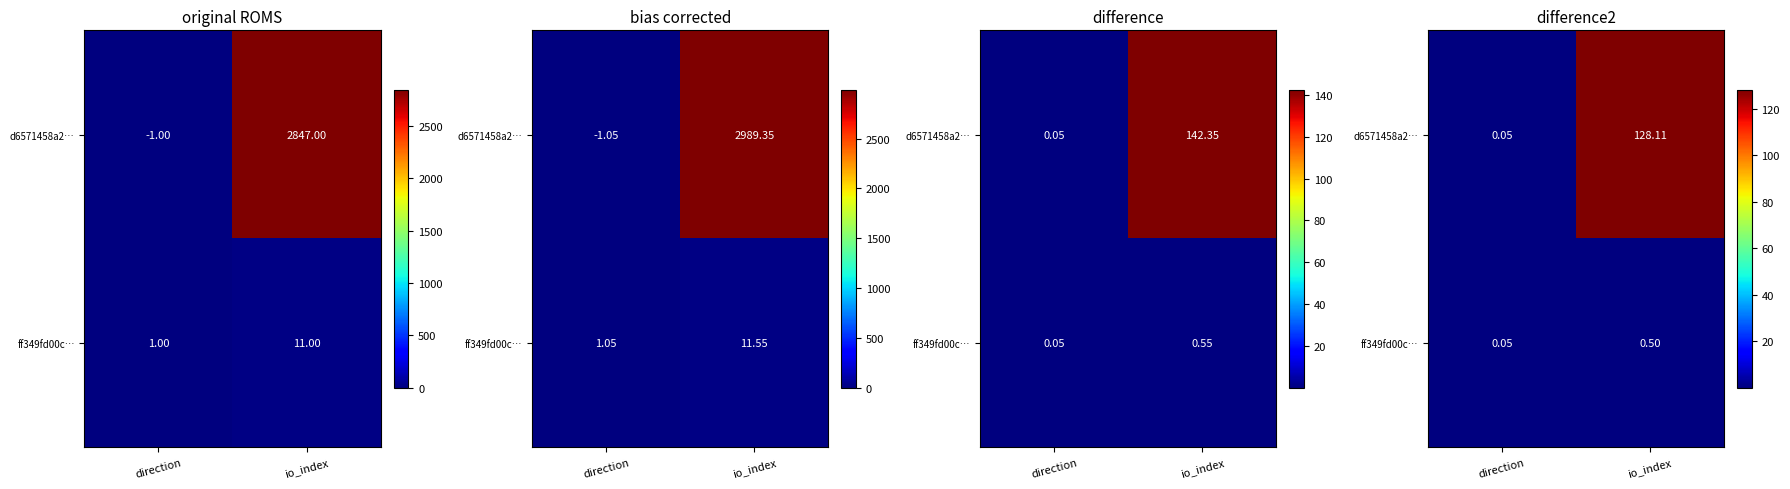

What is the sum of the ff349fd00c… values at io_index and direction?

0.5